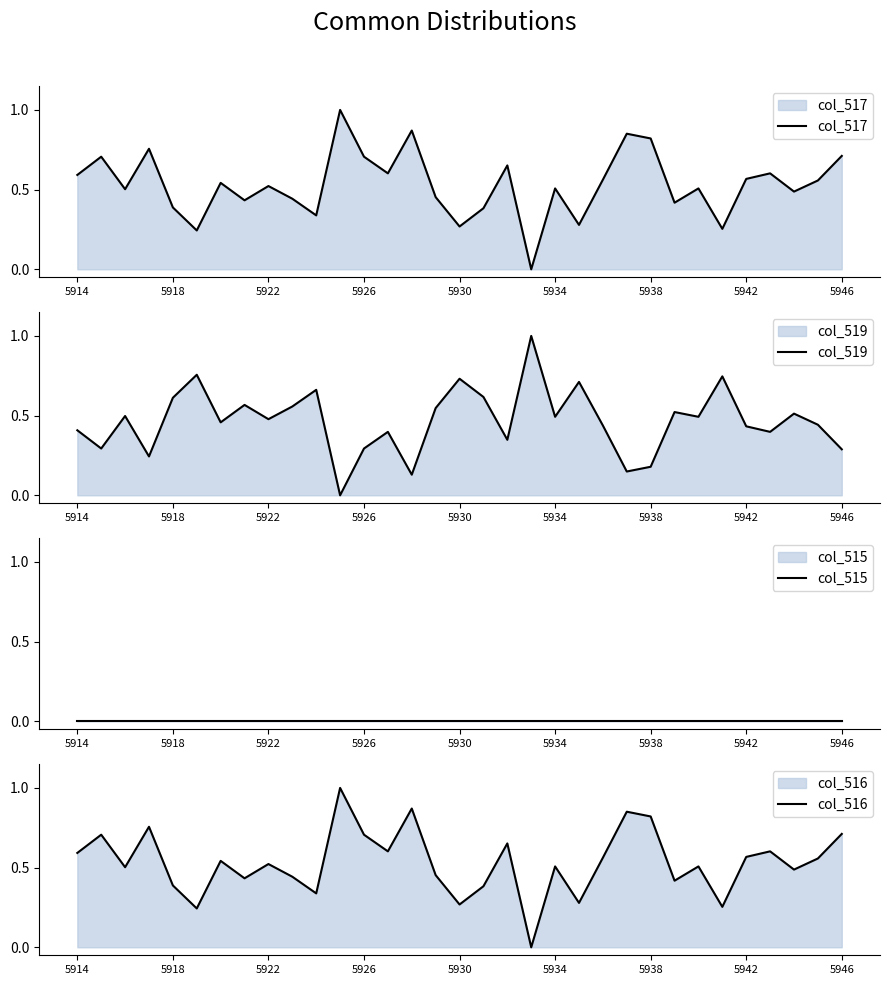

How many lines are shown in the chart?

4